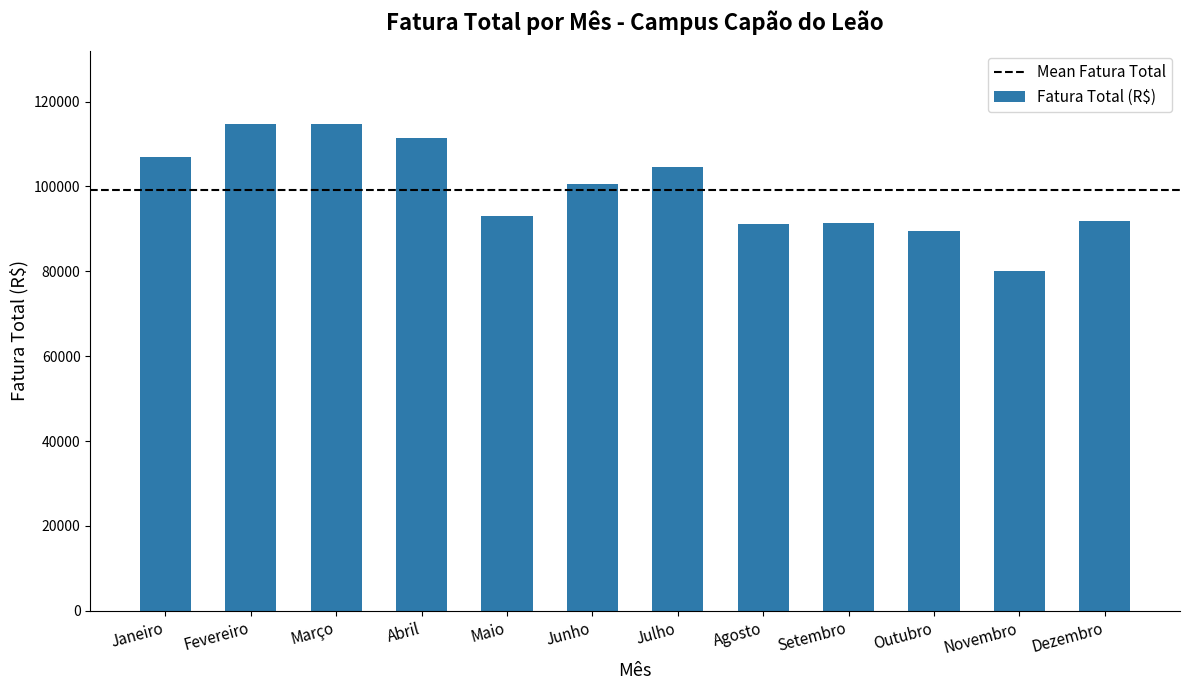

What position from the right is Fevereiro?

11